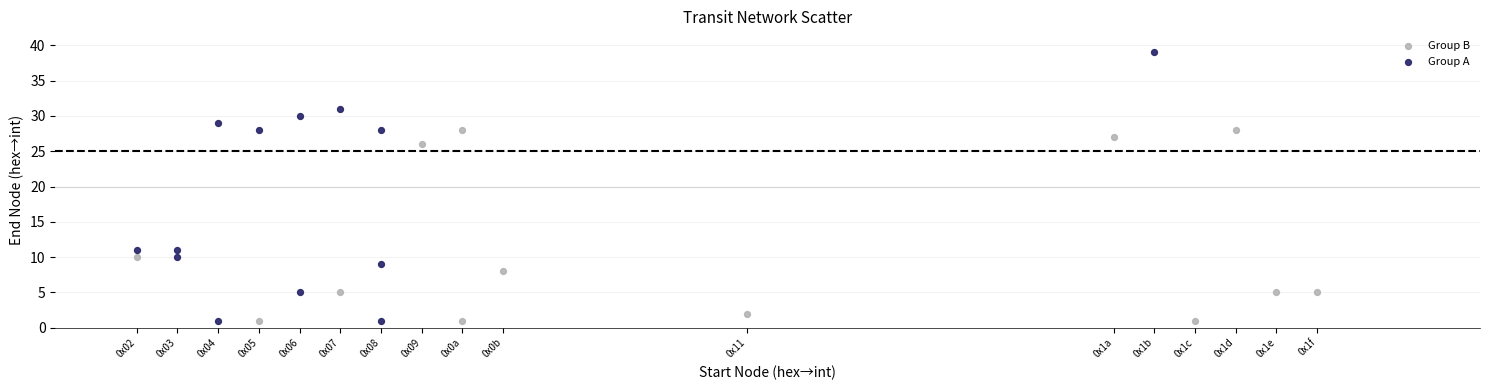

Which series contains the highest Y value?

Group A